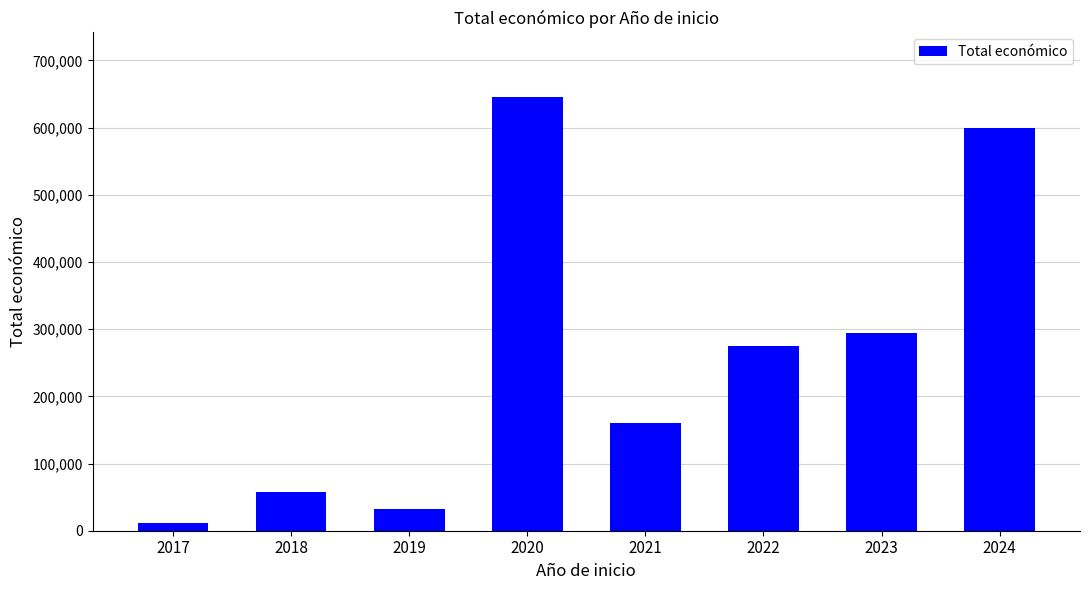

What is the ratio of the value at 2022 to the value at 2023?

0.9